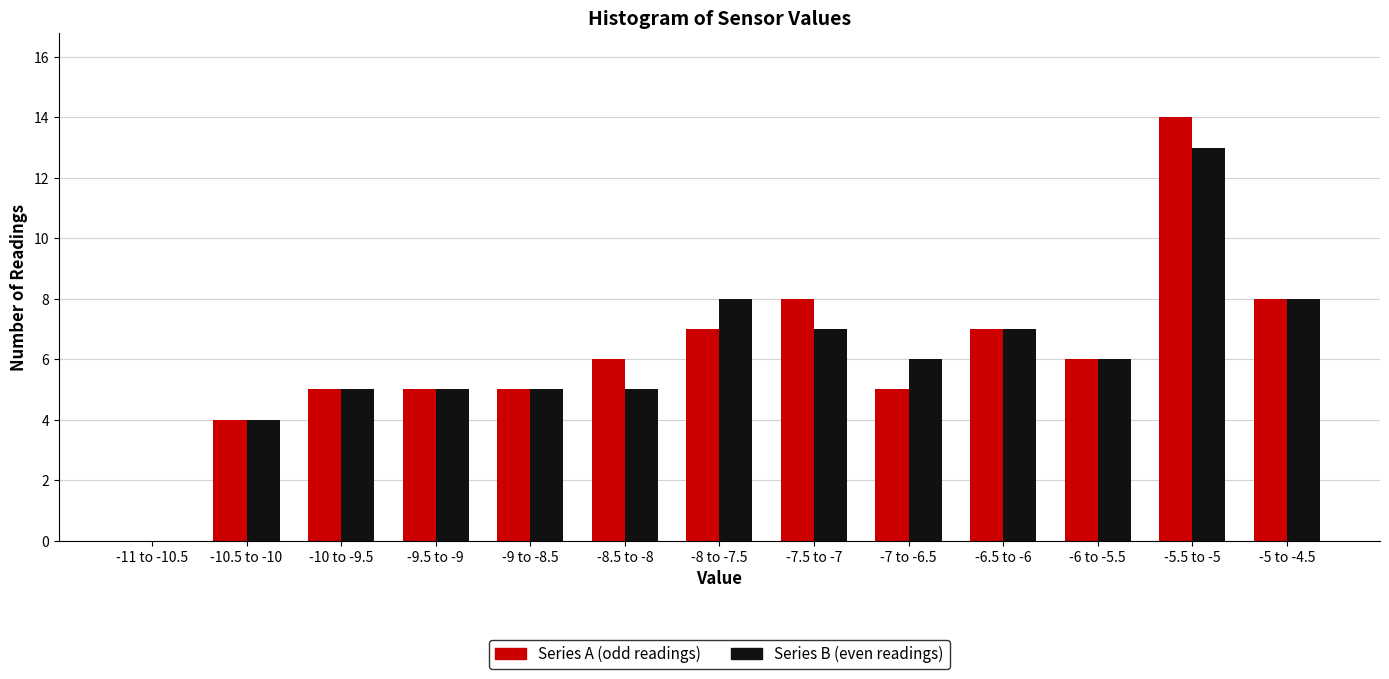

Reading left to right, what are all the values shown in this chart?

Series A (odd readings): -11 to -10.5=0	-10.5 to -10=4	-10 to -9.5=5	-9.5 to -9=5	-9 to -8.5=5	-8.5 to -8=6	-8 to -7.5=7	-7.5 to -7=8	-7 to -6.5=5	-6.5 to -6=7	-6 to -5.5=6	-5.5 to -5=14	-5 to -4.5=8
Series B (even readings): -11 to -10.5=0	-10.5 to -10=4	-10 to -9.5=5	-9.5 to -9=5	-9 to -8.5=5	-8.5 to -8=5	-8 to -7.5=8	-7.5 to -7=7	-7 to -6.5=6	-6.5 to -6=7	-6 to -5.5=6	-5.5 to -5=13	-5 to -4.5=8